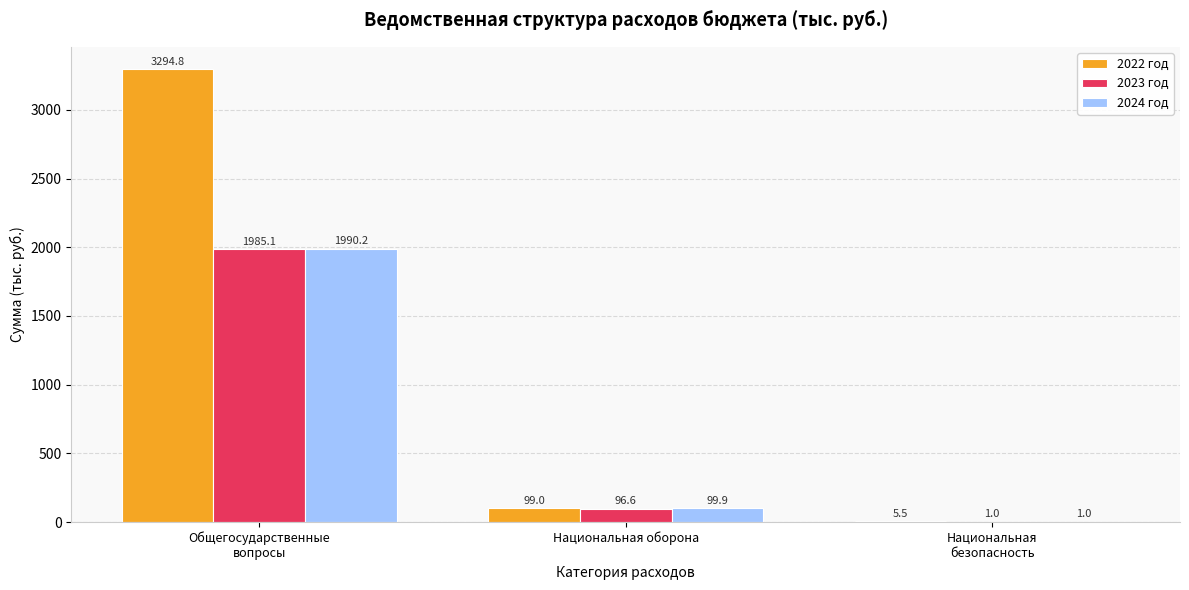

What is the sum of all 2024 год values?

2091.1